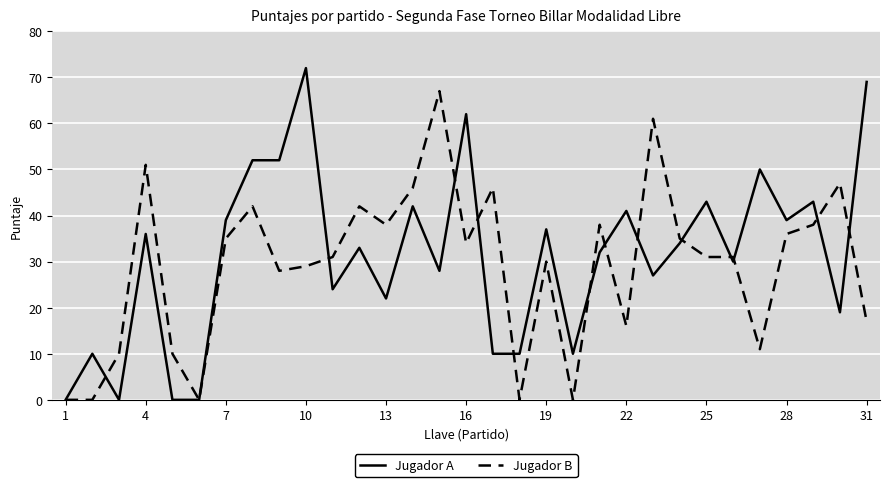

Is this an area chart (filled region under the line)?

No